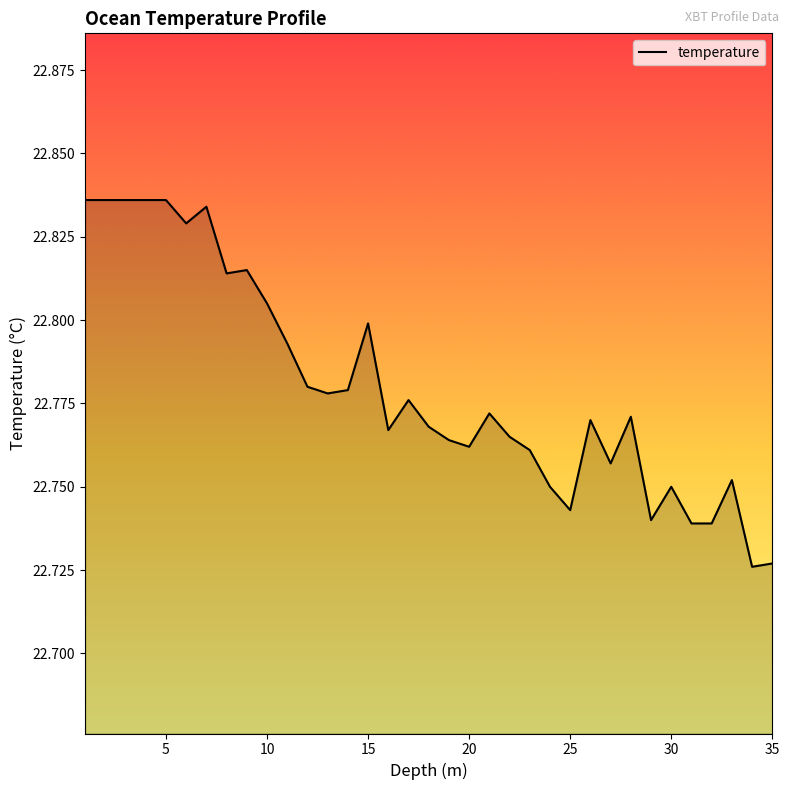

The chart shows a value of 15.3 at 25. True or false?

False